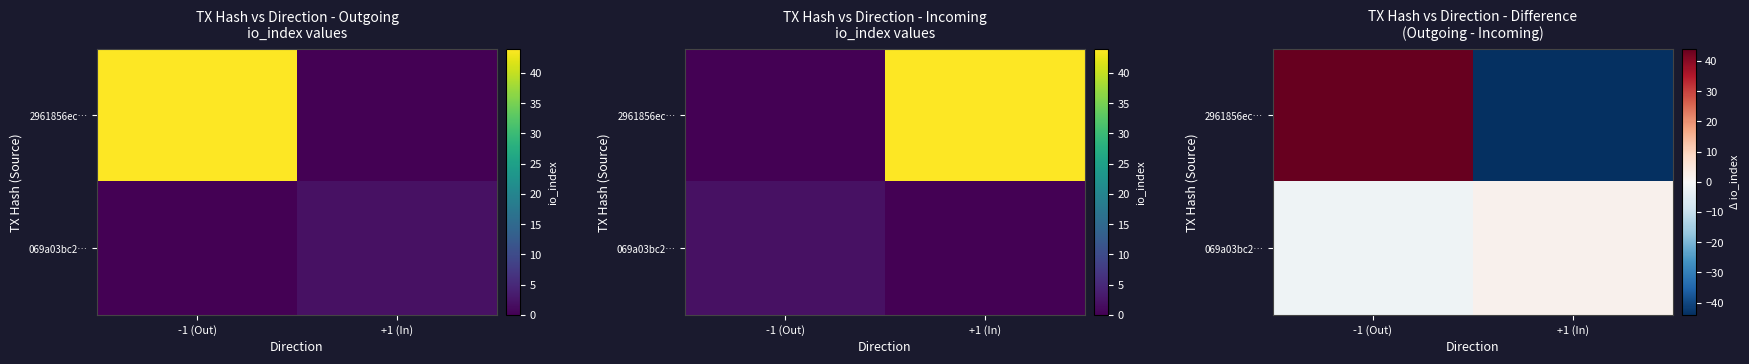

At +1 (In), list the series in order from largest to smallest.

069a03bc2…, 2961856ec…